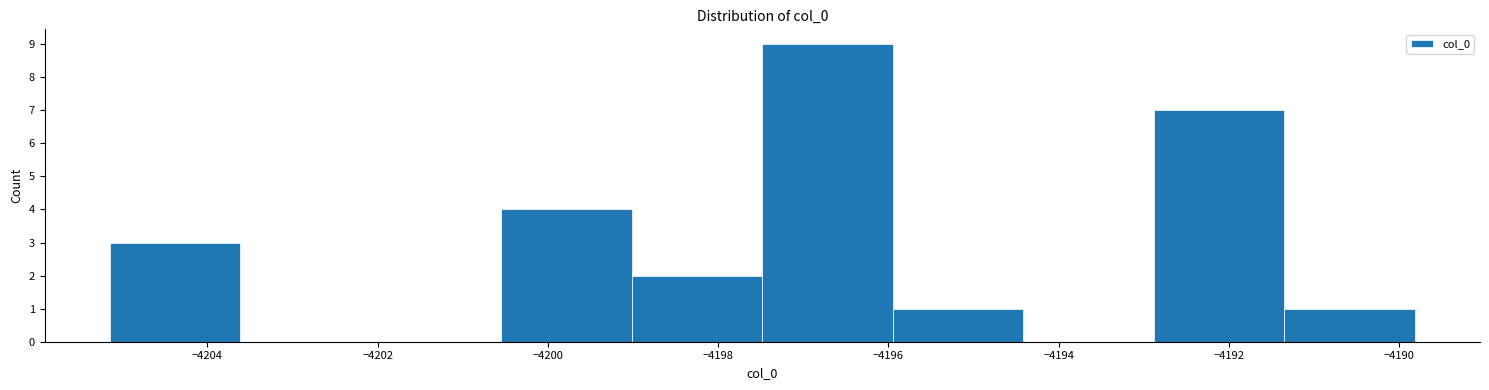

Reading left to right, list every bar in this chart as the range it spans on the x-axis followed by its height. Neither the bar edges nor the heights are printed on the chart, so give them approximately, as read against the axes.

-4205.2 to -4203.6: 3
-4203.6 to -4202.0: 0
-4202.0 to -4200.6: 0
-4200.6 to -4199.0: 4
-4199.0 to -4197.4: 2
-4197.4 to -4196.0: 9
-4196.0 to -4194.4: 1
-4194.4 to -4192.8: 0
-4192.8 to -4191.4: 7
-4191.4 to -4189.8: 1